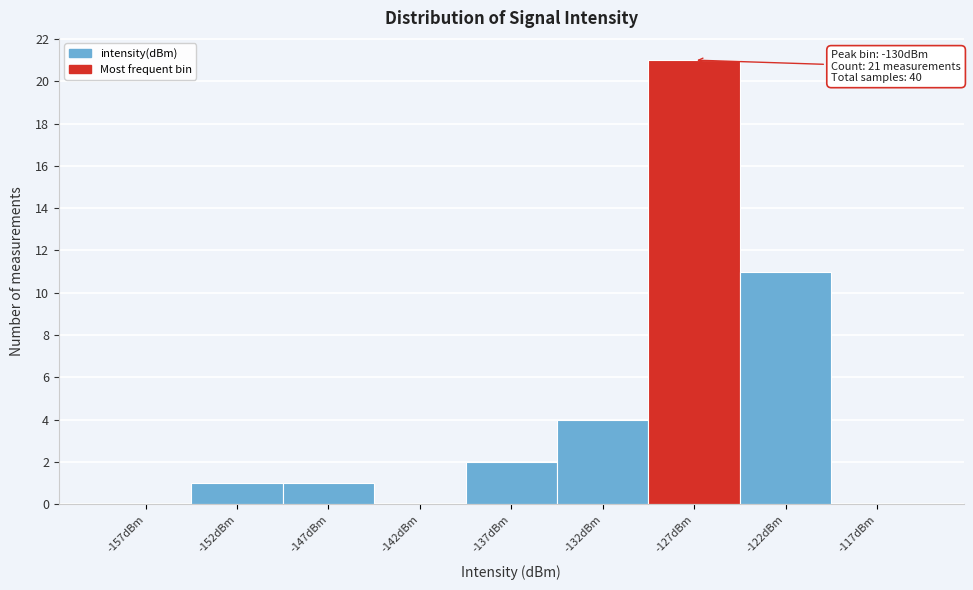

Reading left to right, list all the values displayed in this chart.

-157dBm=0	-152dBm=1	-147dBm=1	-142dBm=0	-137dBm=2	-132dBm=4	-127dBm=21	-122dBm=11	-117dBm=0